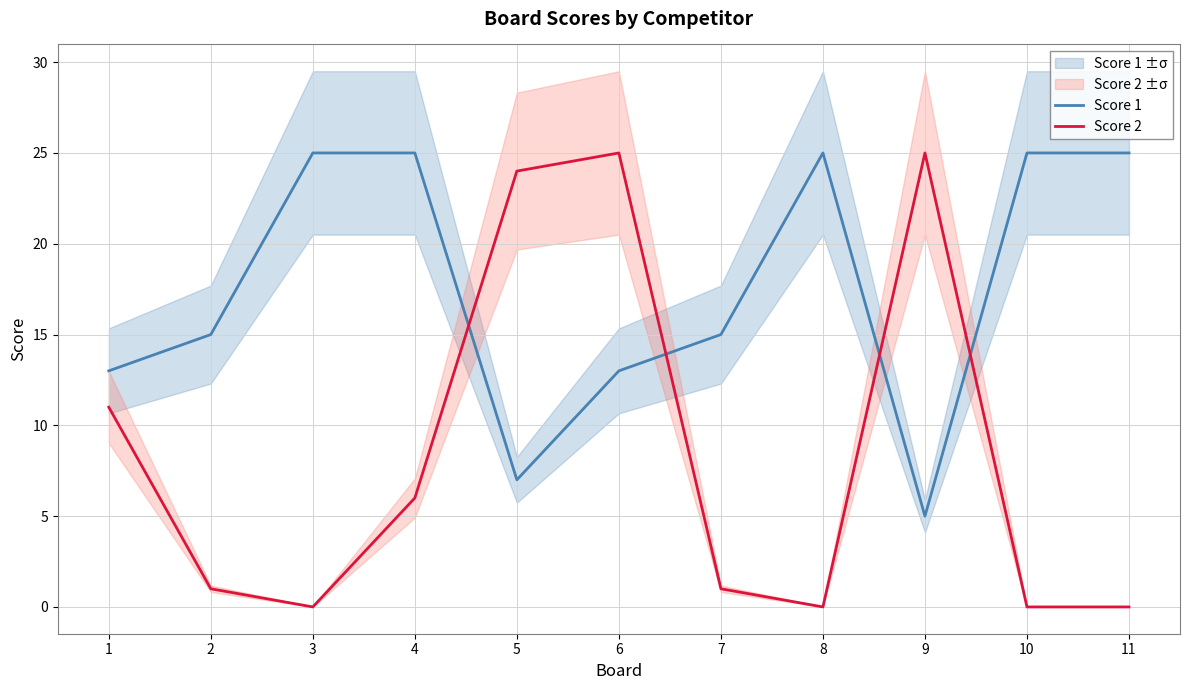

Which series changed the most between 1 and 7?

Score 2